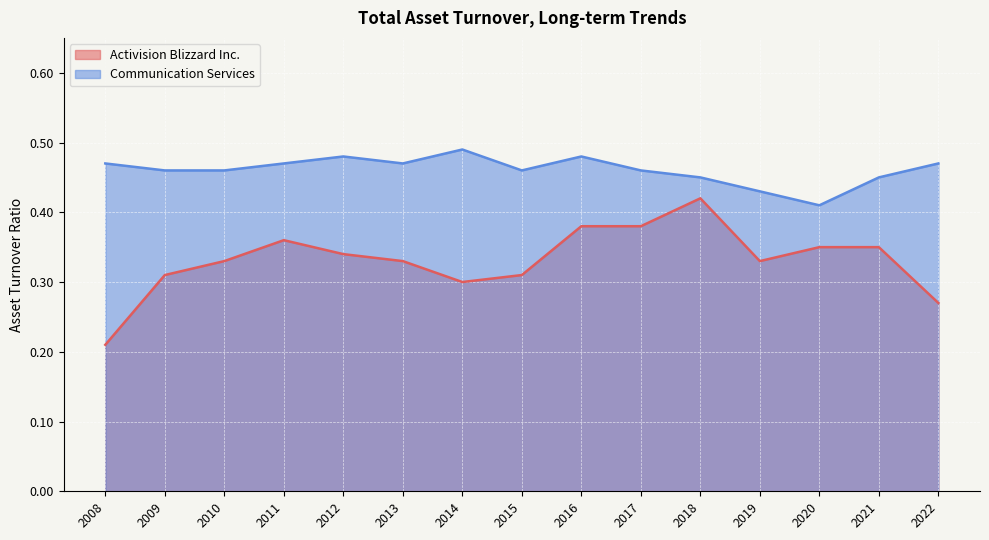

True or false: Activision Blizzard Inc. and Communication Services intersect in this chart.

False